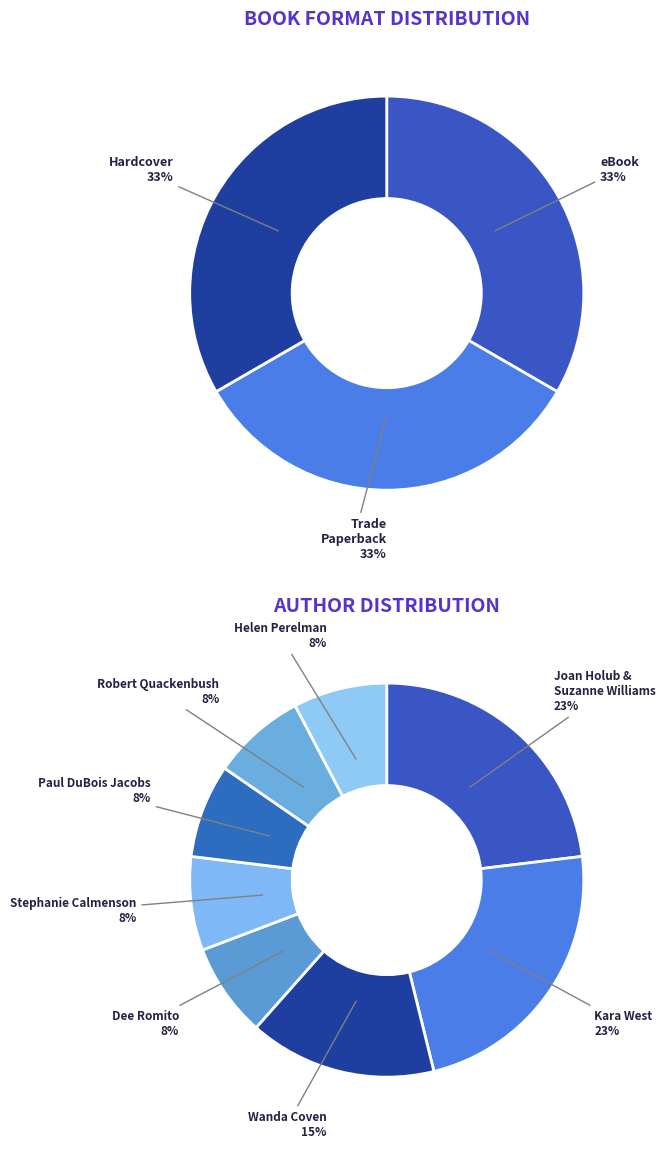

Do Paul DuBois Jacobs and Kara West together represent more than half of the pie?

No